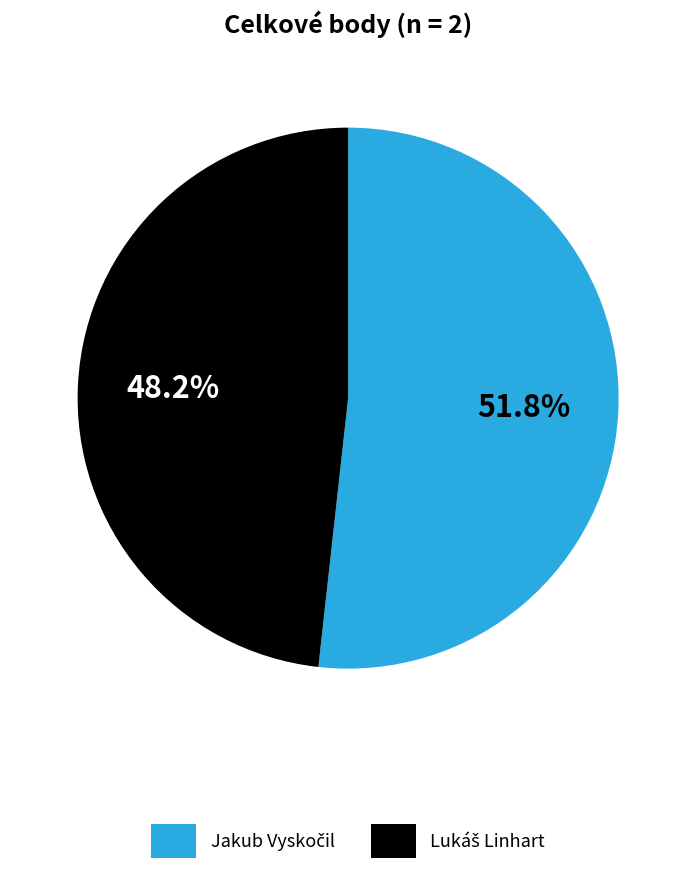

Is there a majority slice in this chart?

Yes